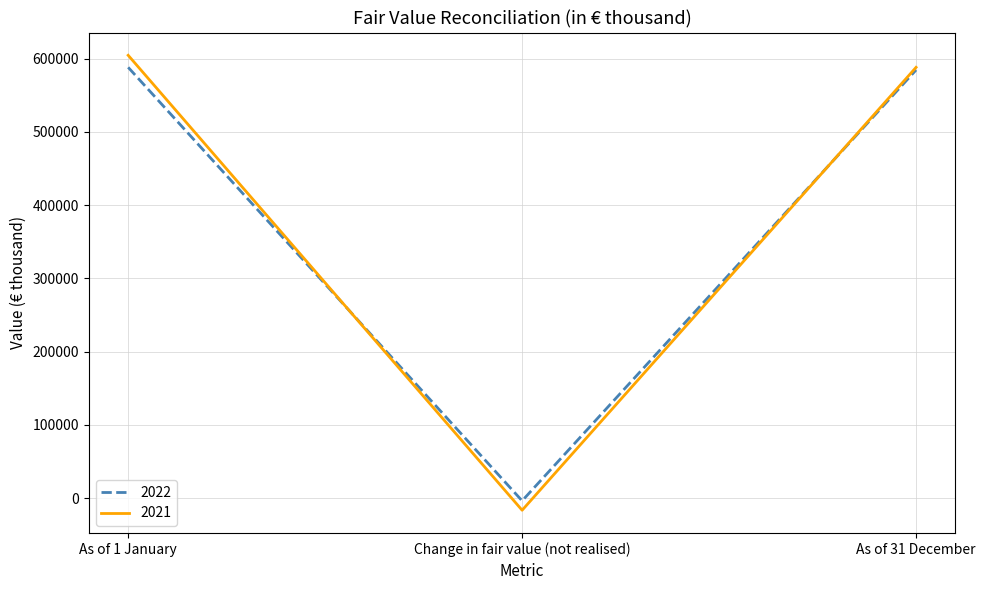

The value of 2021 at As of 1 January is 604489. True or false?

True